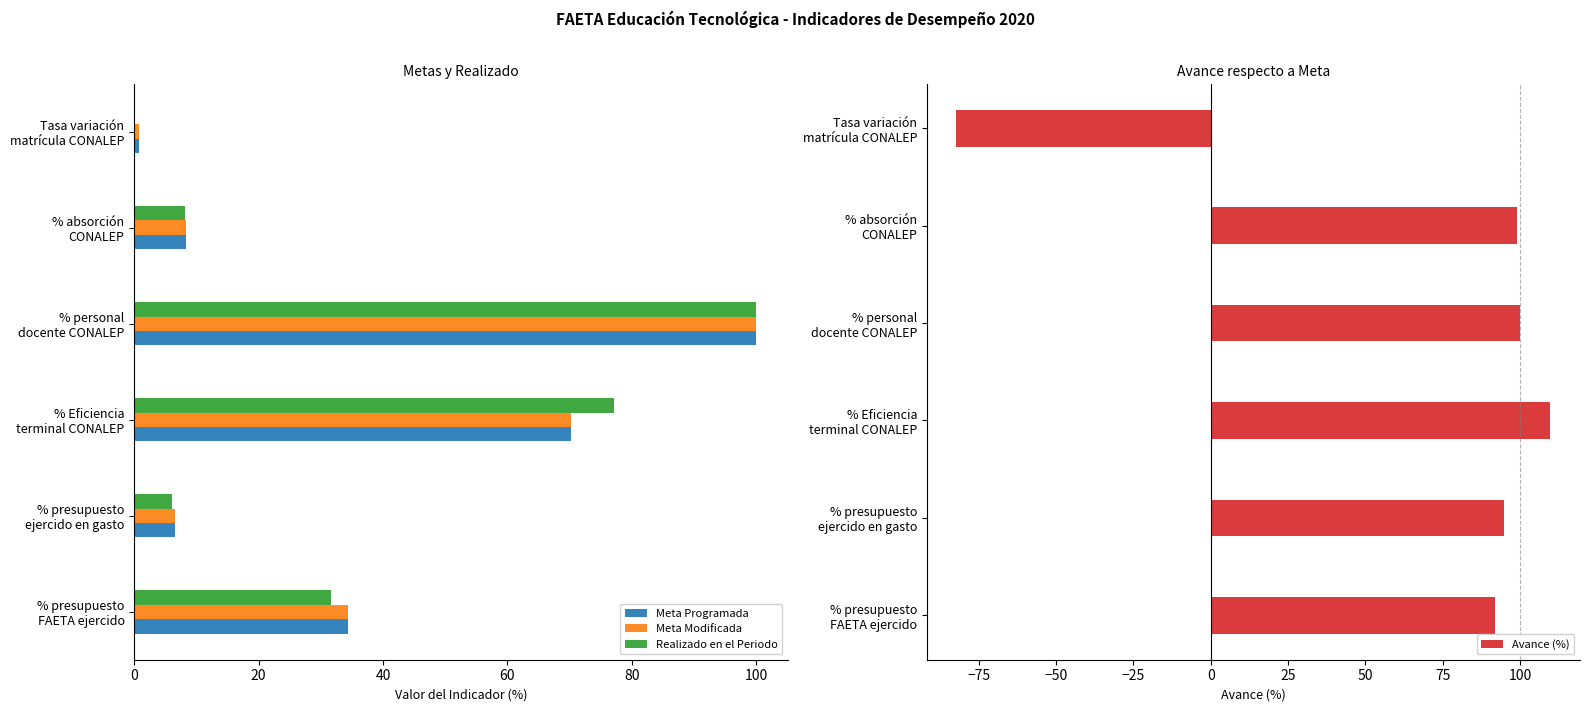

Which series has the widest spread of values?

Avance (%)